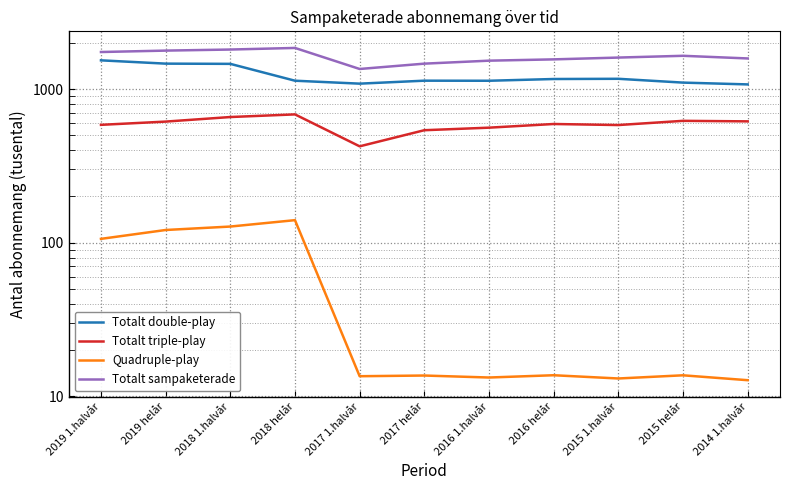

Which category has the lowest value in the Quadruple-play series?

2014 1.halvår